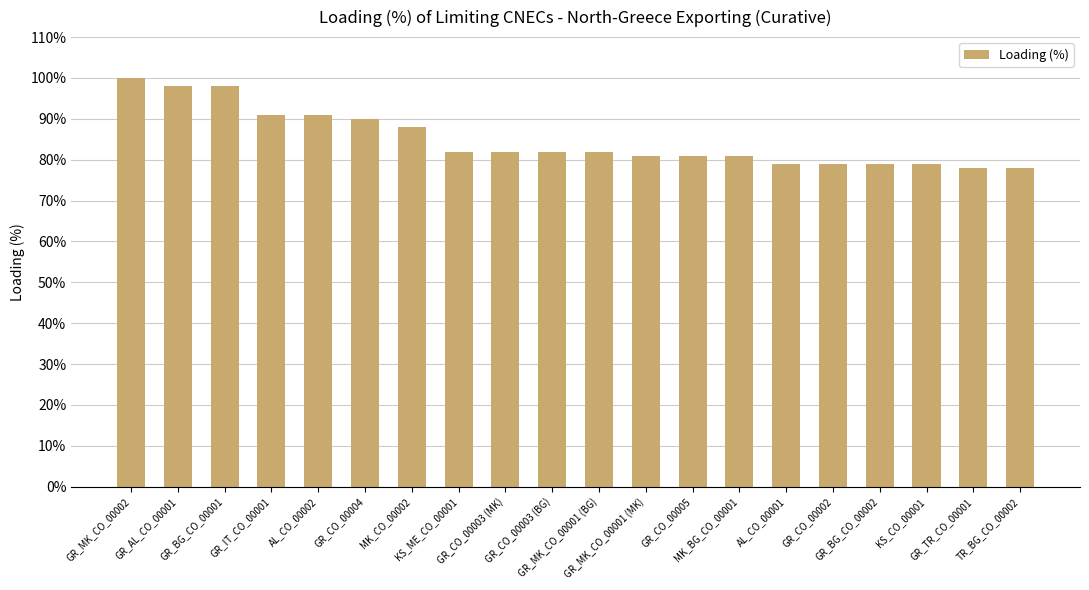

Reading left to right, extract all data points from this chart.

100	98	98	91	91	90	88	82	82	82	82	81	81	81	79	79	79	79	78	78